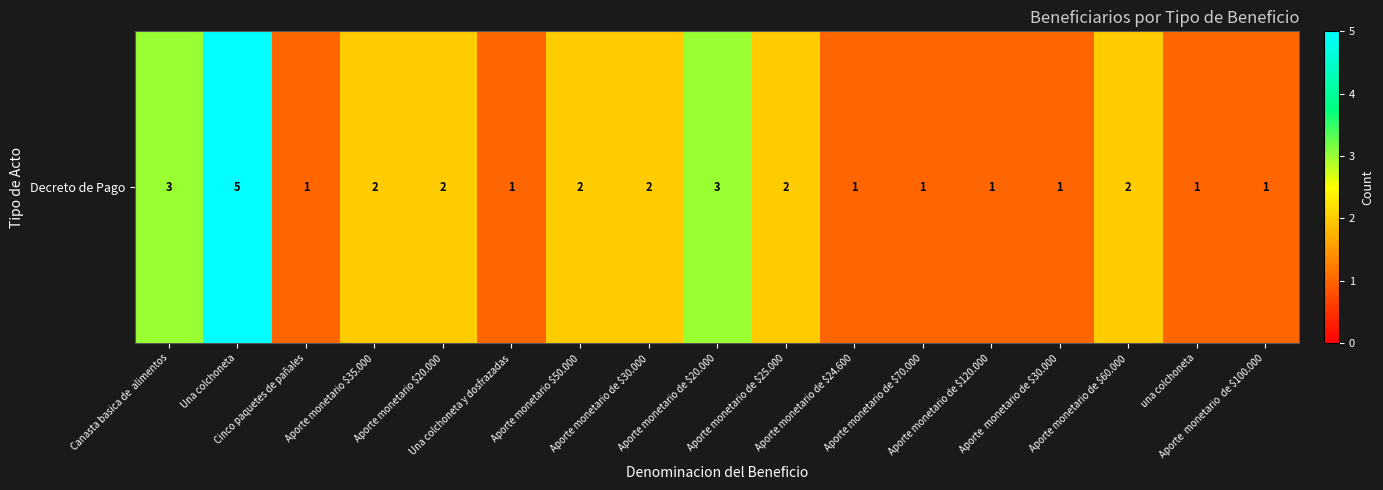

What is the sum of all values?

31